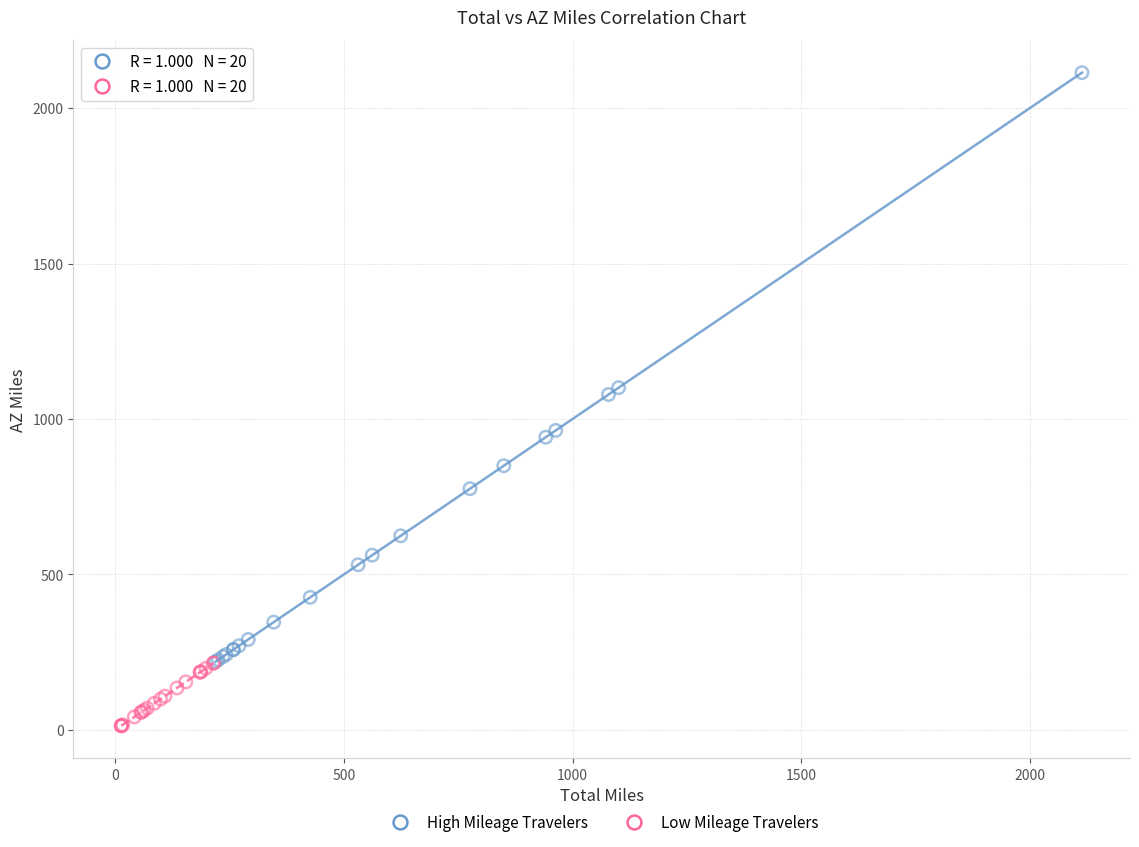

Which series reaches the minimum Y coordinate?

Low Mileage Travelers